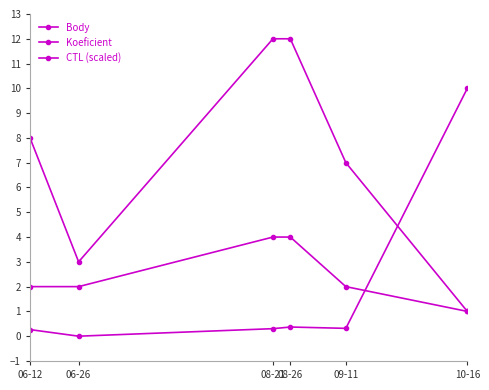

Is this an area chart (filled region under the line)?

No